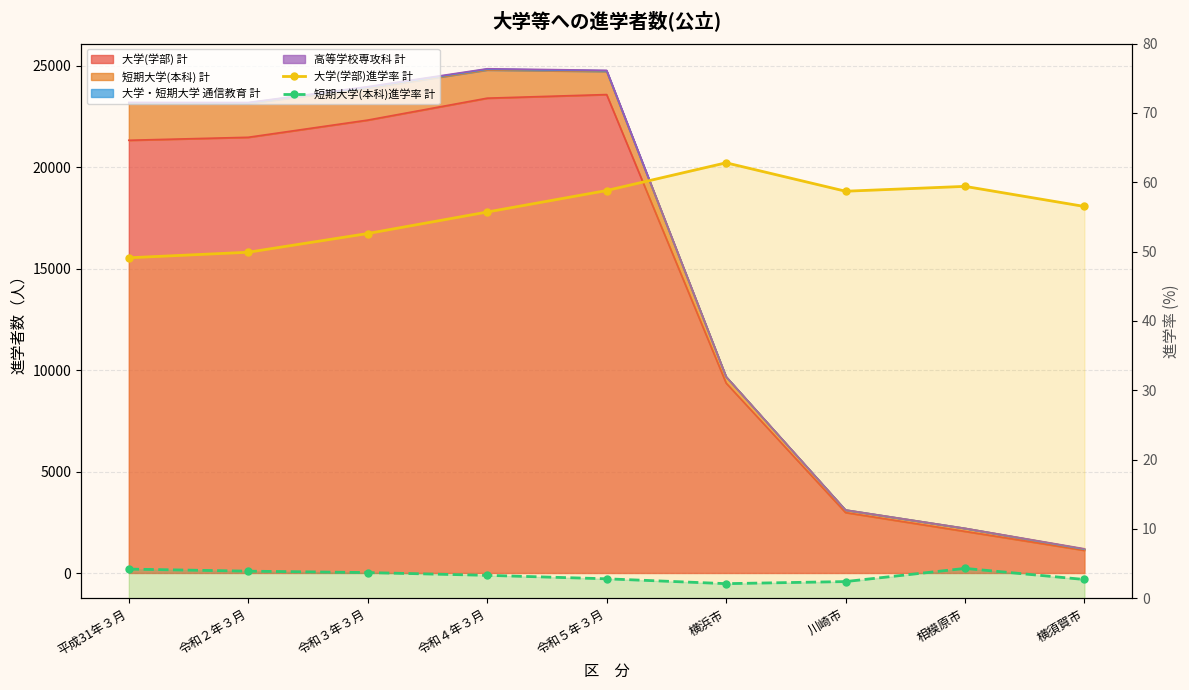

What is the average value of the 短期大学(本科)進学率 計 series?

3.3